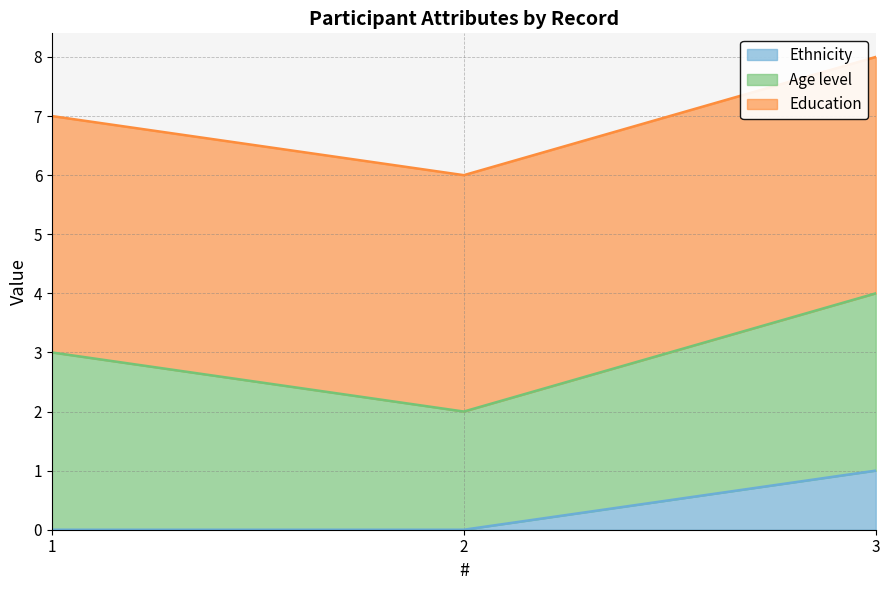

At how many categories does at least one series exceed 0?

3